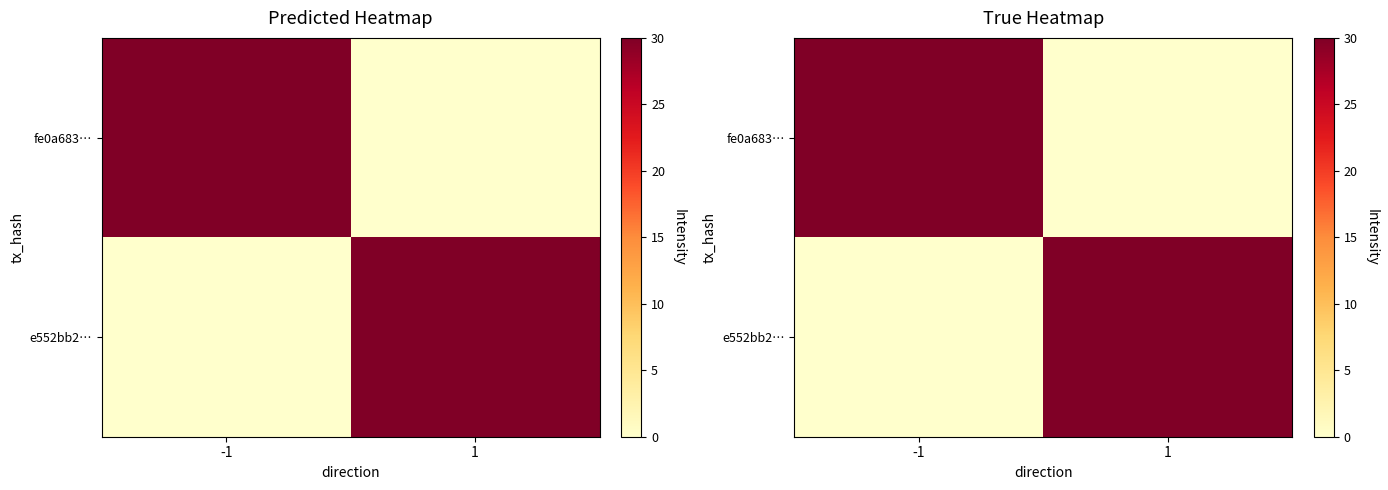

How many positive values does the e552bb2… series have?

1